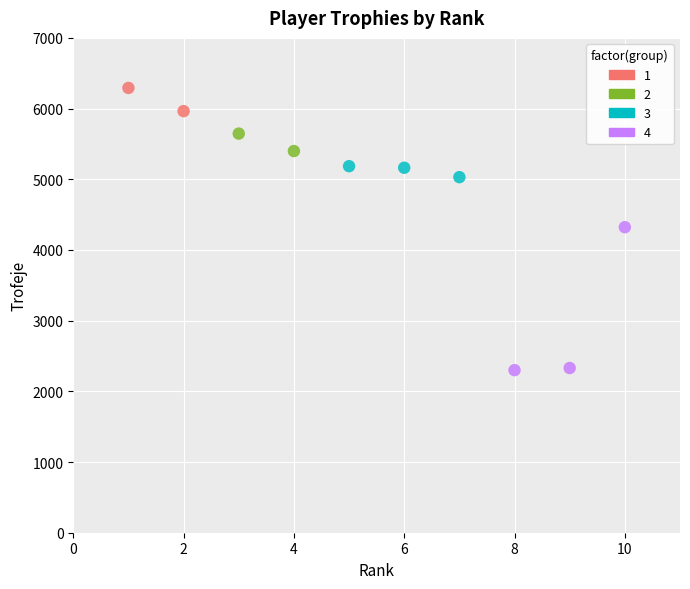

Which series reaches the minimum Y coordinate?

4